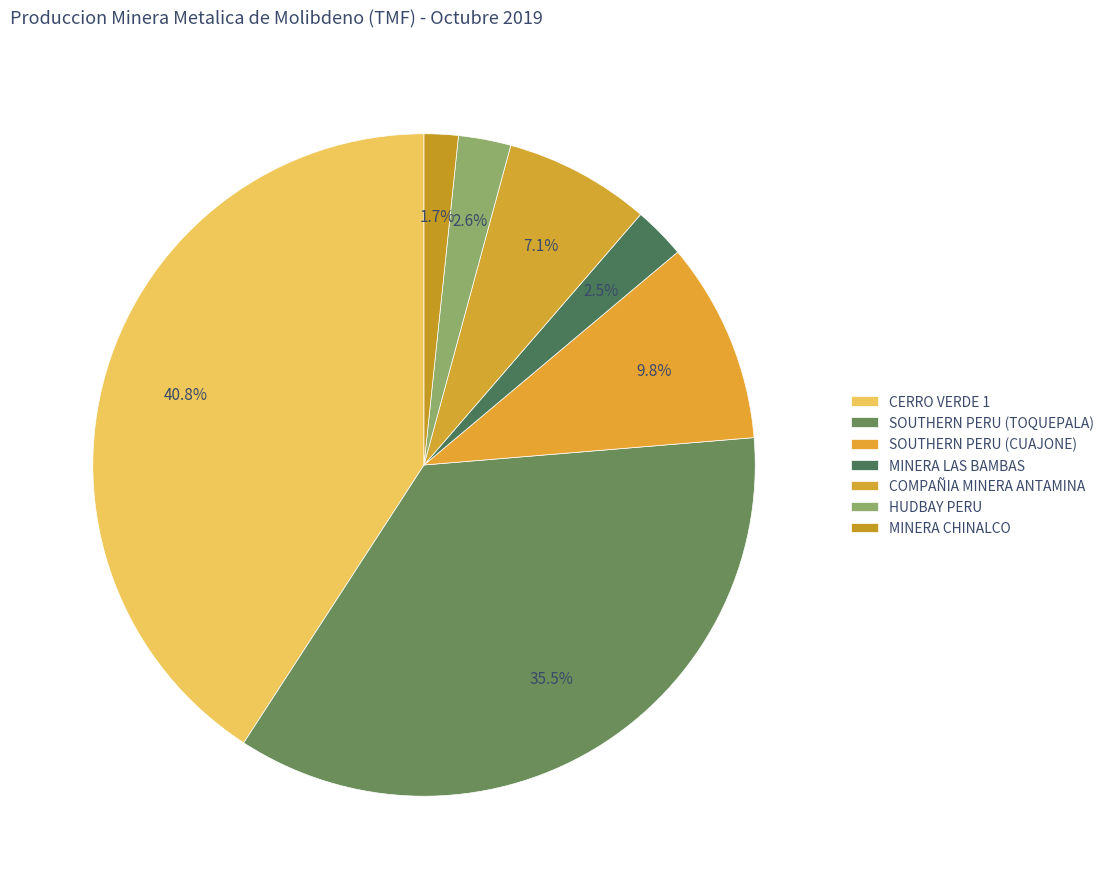

Count the number of slices in the pie.

7